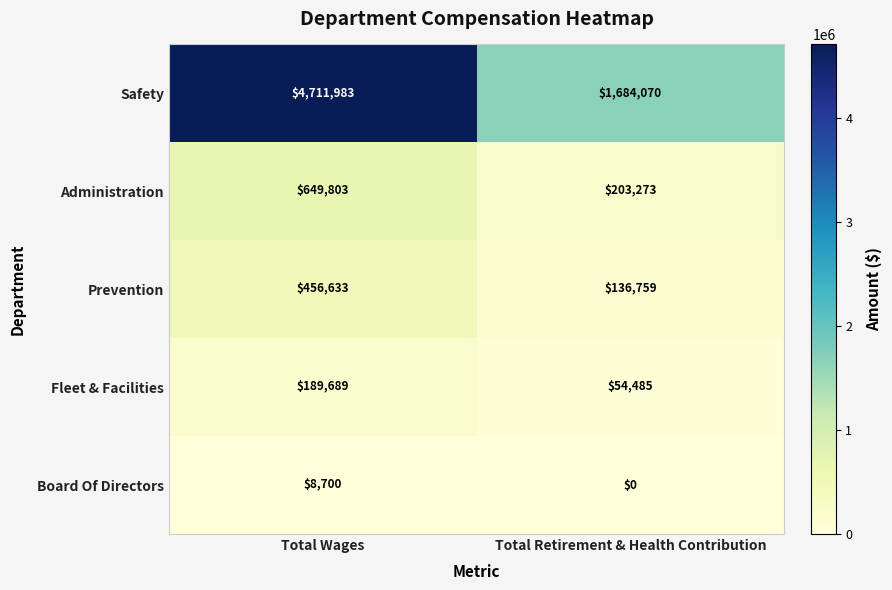

What is the sum of all Board Of Directors values?

8700